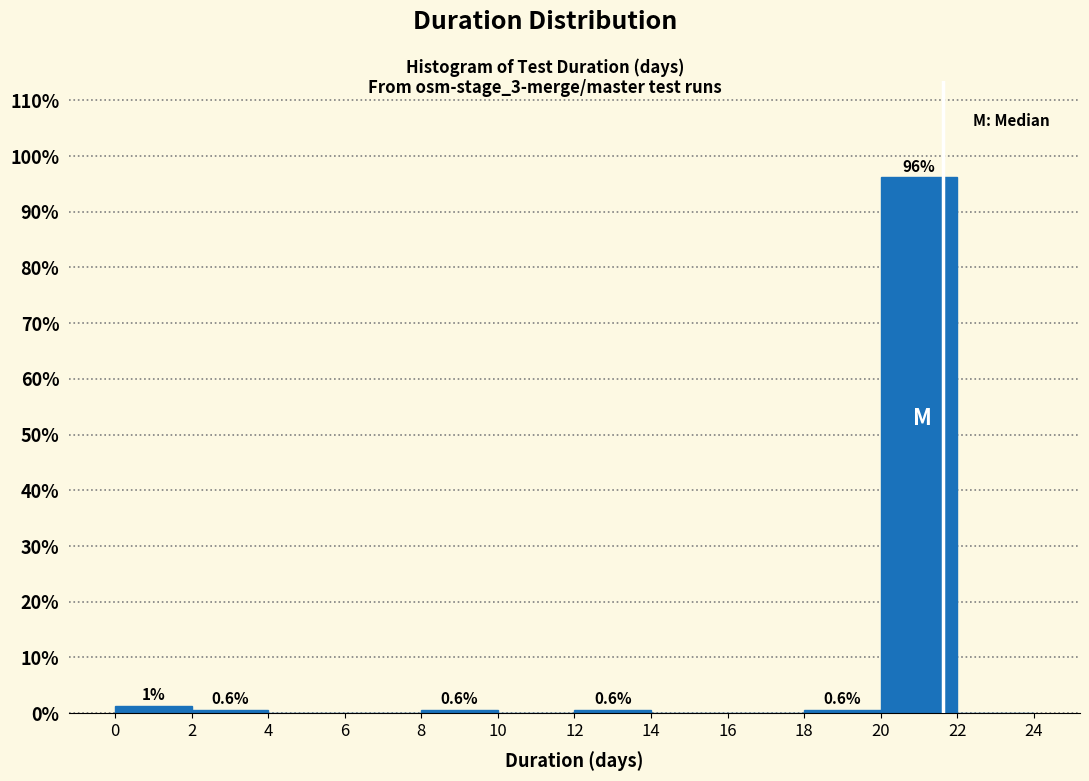

Over which range of the x-axis is the bar tallest?

20 to 22